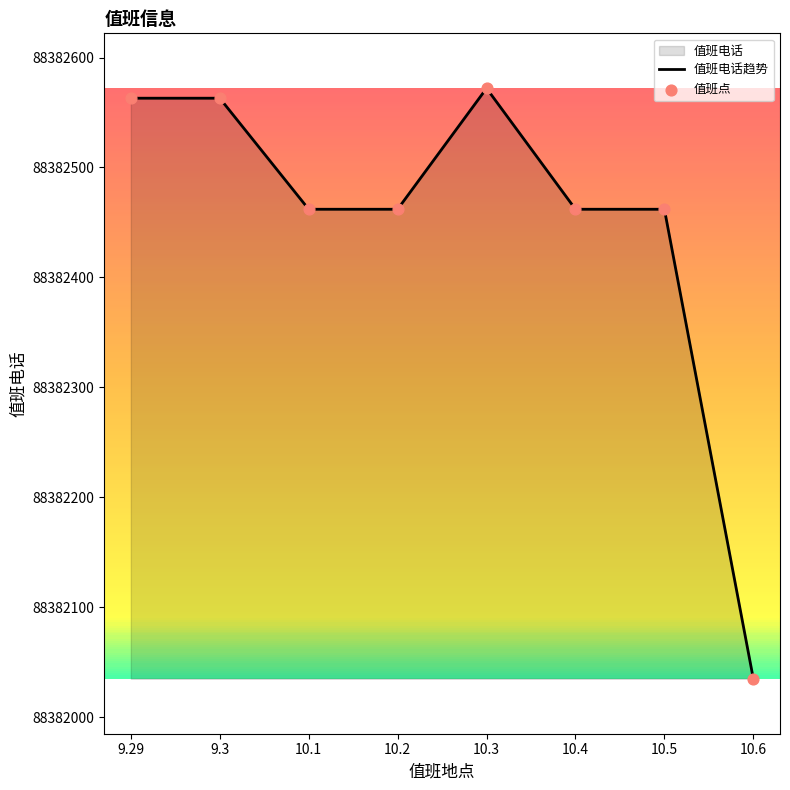

Which series has the largest total across all categories?

值班电话趋势